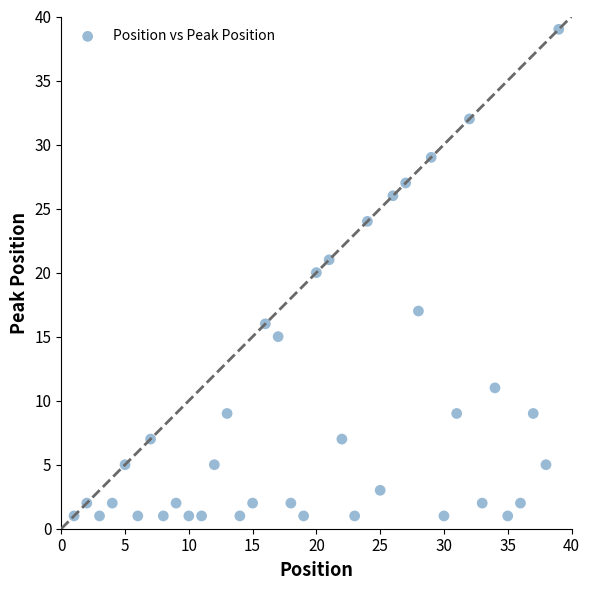

What is the range of X values (max minus min)?

38